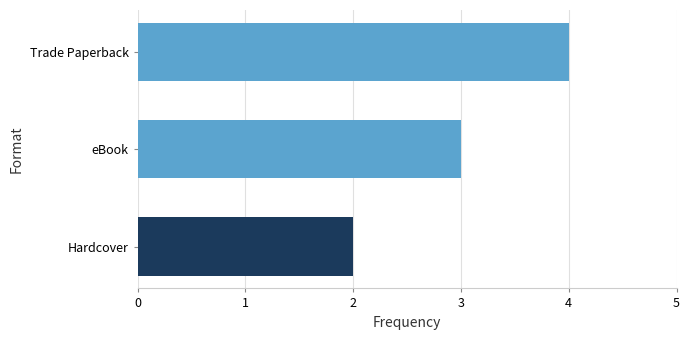

What is the minimum value shown in the chart?

2